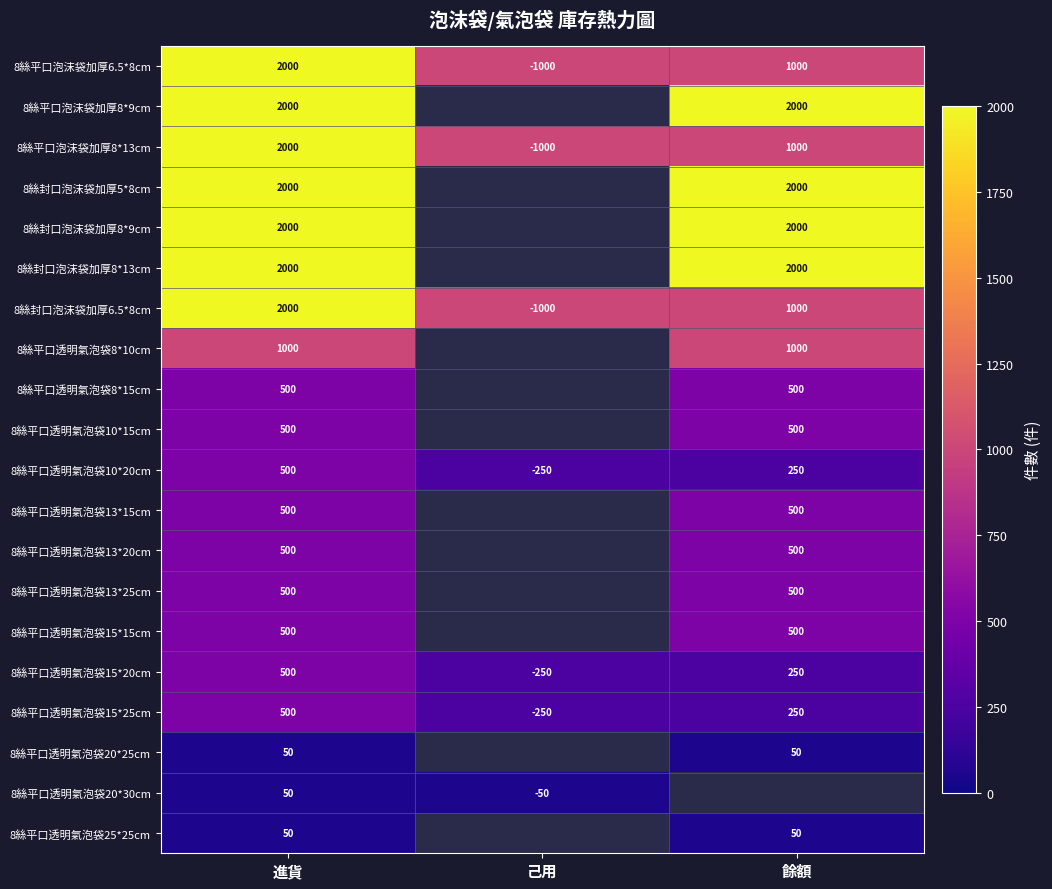

What is the total value across all series at 進貨?

19650